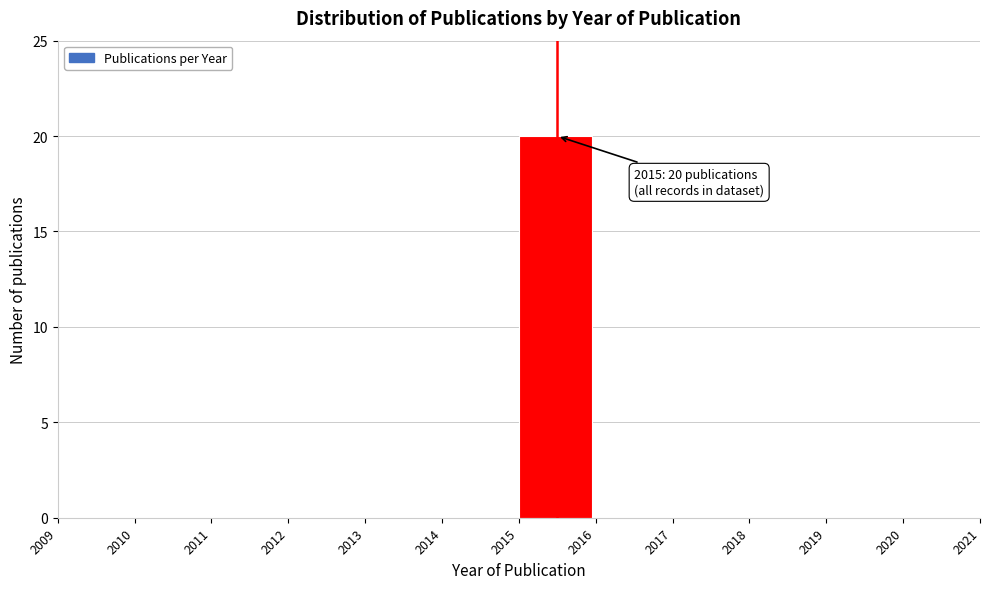

Over which range of the x-axis is the bar tallest?

2015 to 2016